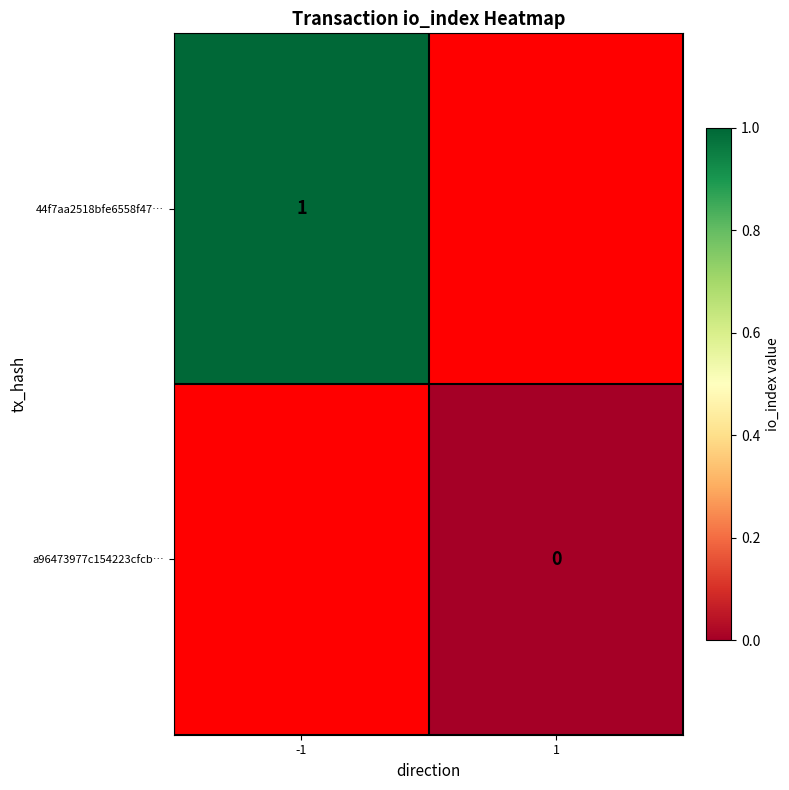

The value of a96473977c154223cfcb… at 1 is 0.0. True or false?

True